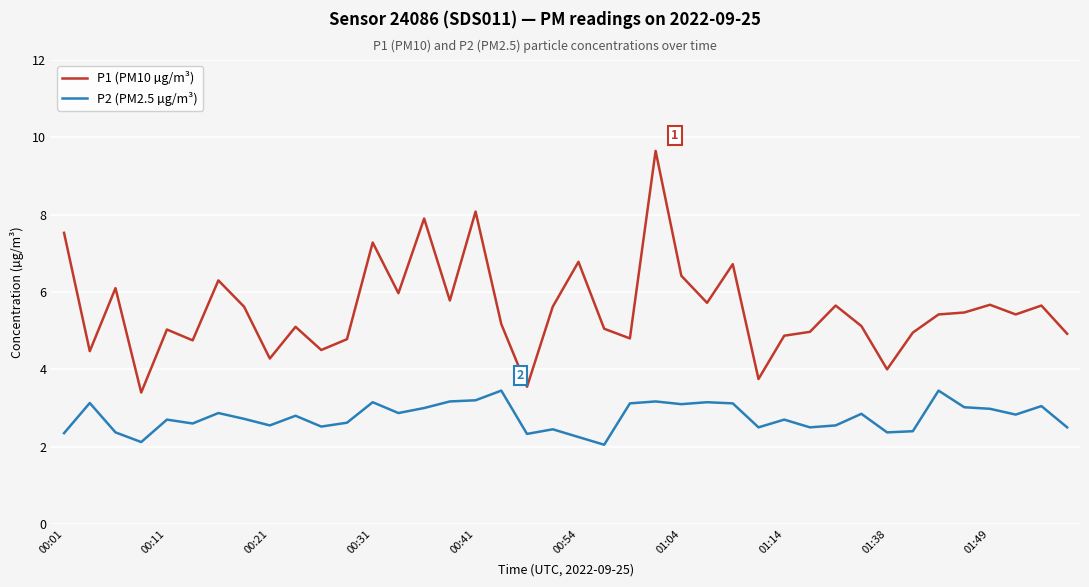

How many lines are shown in the chart?

2